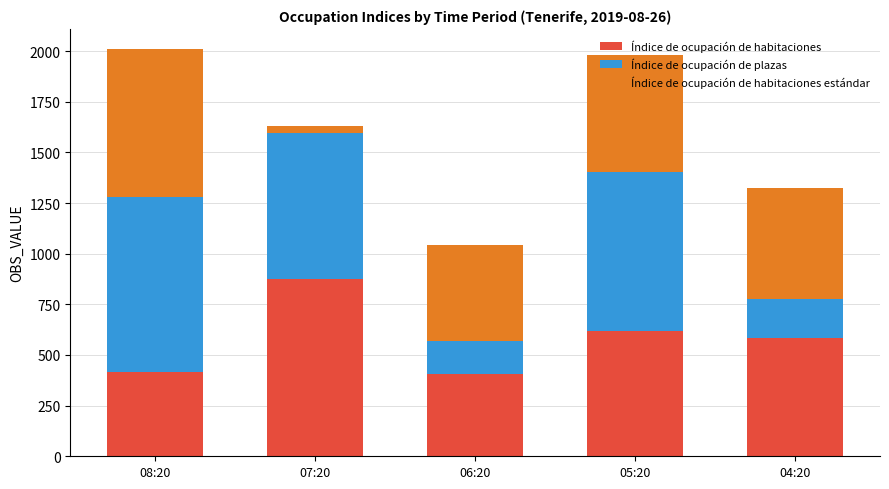

Which category has the highest value in the Índice de ocupación de habitaciones series?

07:20